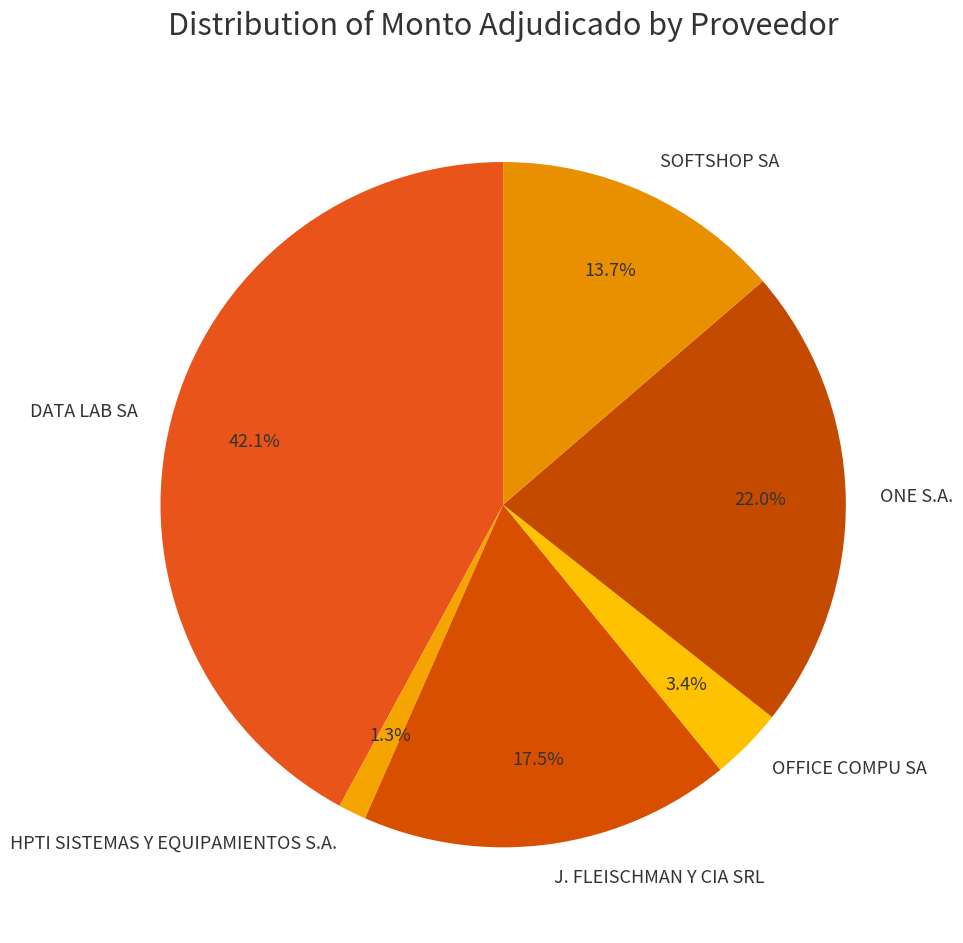

Which category has the biggest portion of the pie?

DATA LAB SA